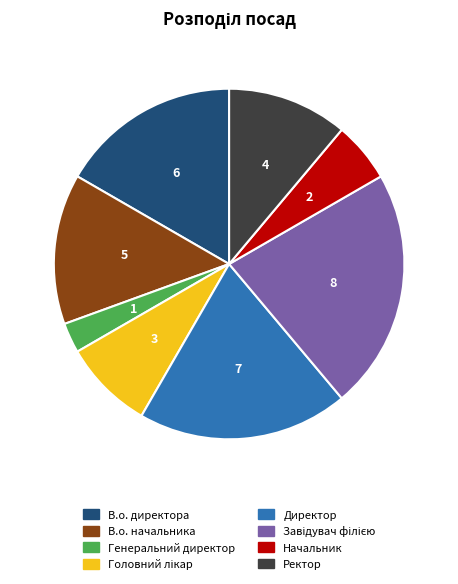

True or false: В.о. директора accounts for 27% of the total.

False